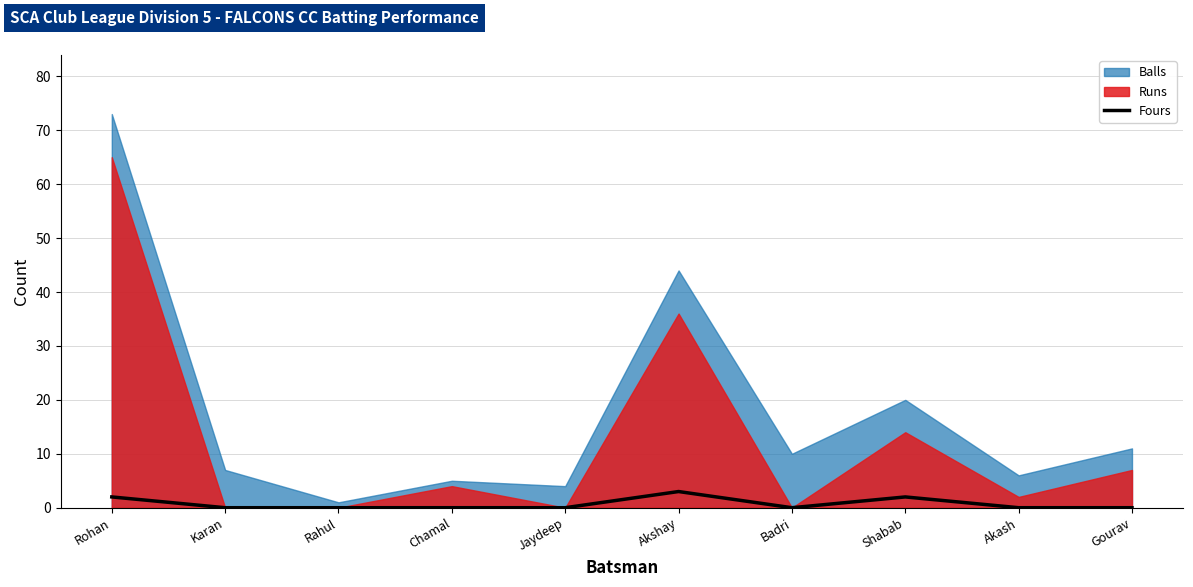

Does the chart display data point markers on the line(s)?

No